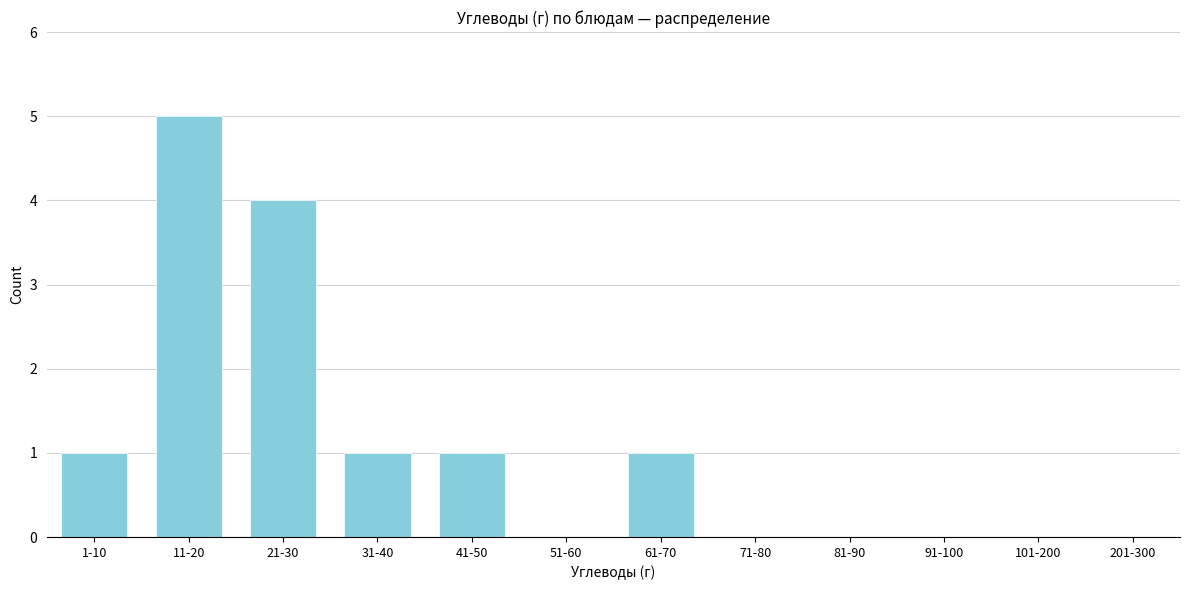

Reading right to left, extract all data points from this chart.

201-300=0	101-200=0	91-100=0	81-90=0	71-80=0	61-70=1	51-60=0	41-50=1	31-40=1	21-30=4	11-20=5	1-10=1